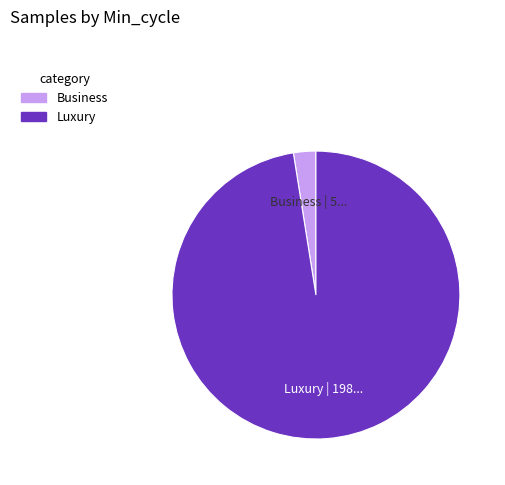

Is there any slice that represents more than half of the pie?

Yes